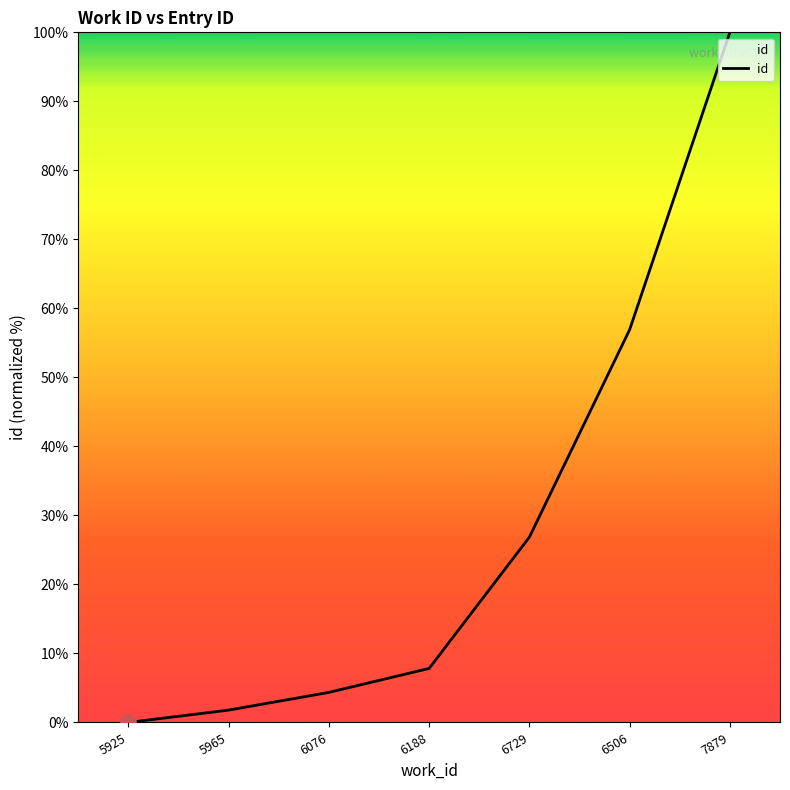

What is the change in value from 5965 to 7879?

+98.2